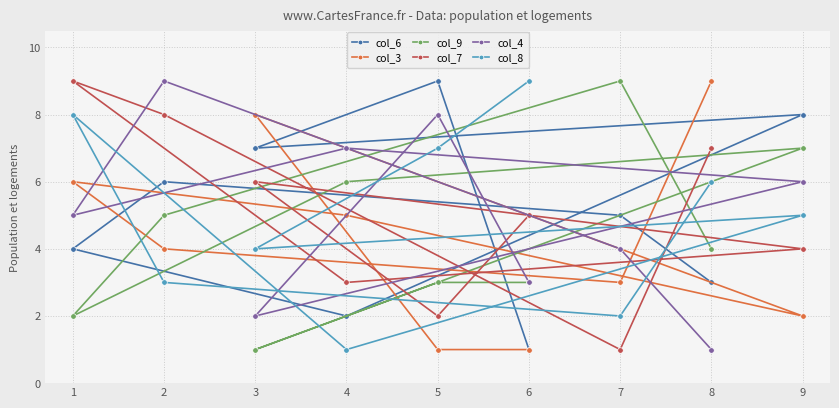

In col_3, how many points are higher than both neighbors (excluding endpoints)?

2